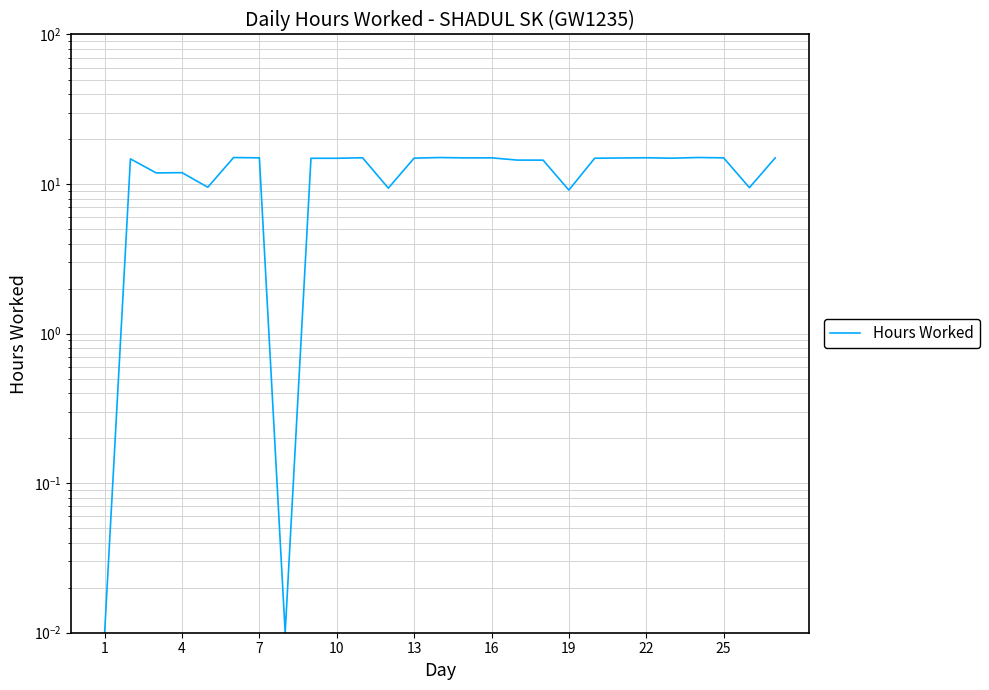

How many lines are shown in the chart?

1